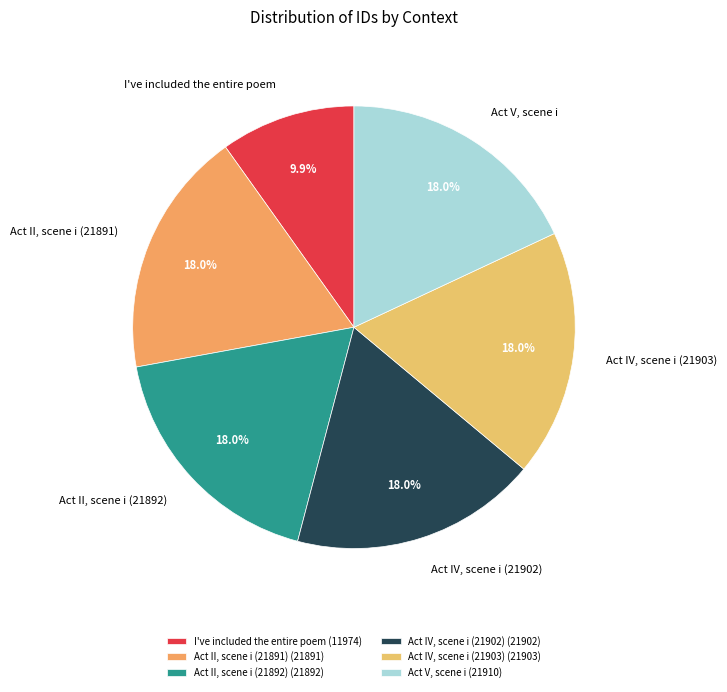

Is it true that Act IV, scene i (21902) is 18% of the pie?

True